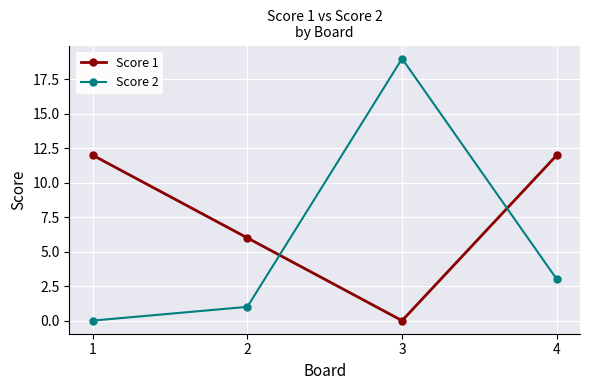

Between which two adjacent categories do Score 1 and Score 2 first intersect?

2 and 3